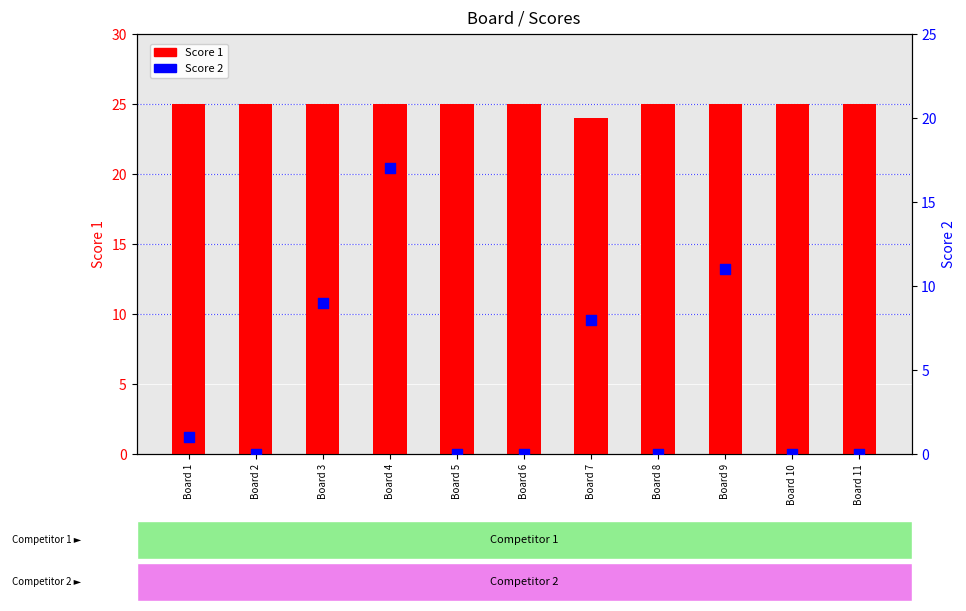

What are all the series names shown in the legend?

Score 1, Score 2